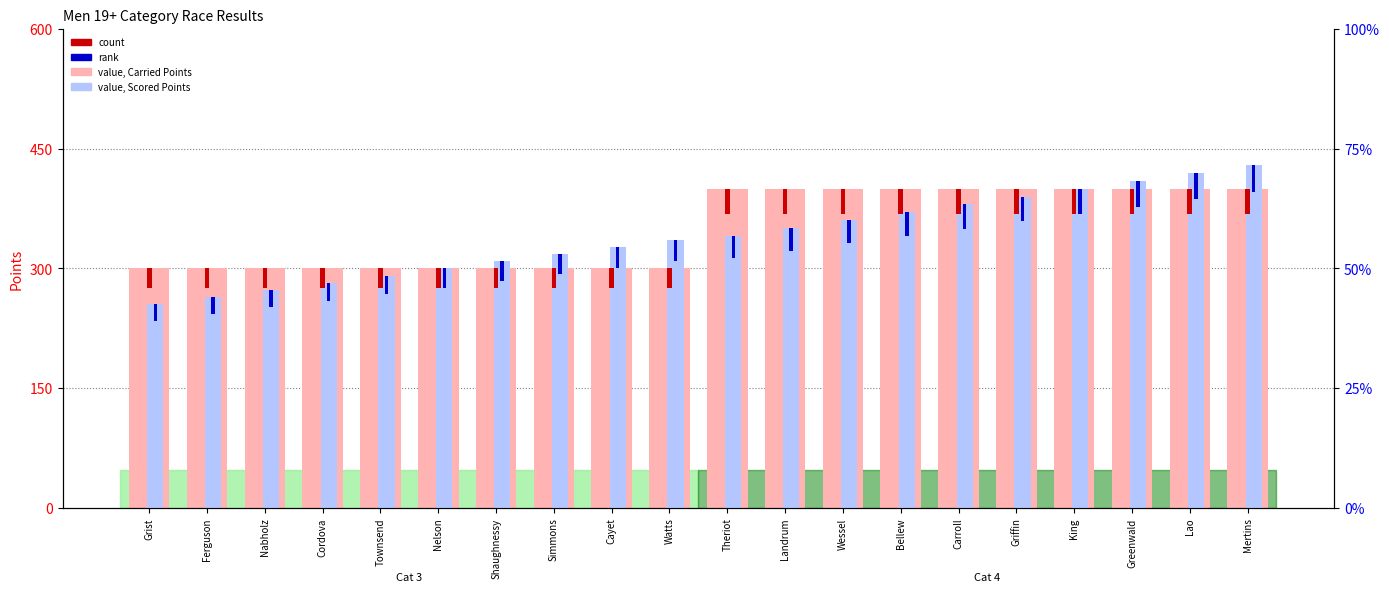

What position from the right is Bellew?

7